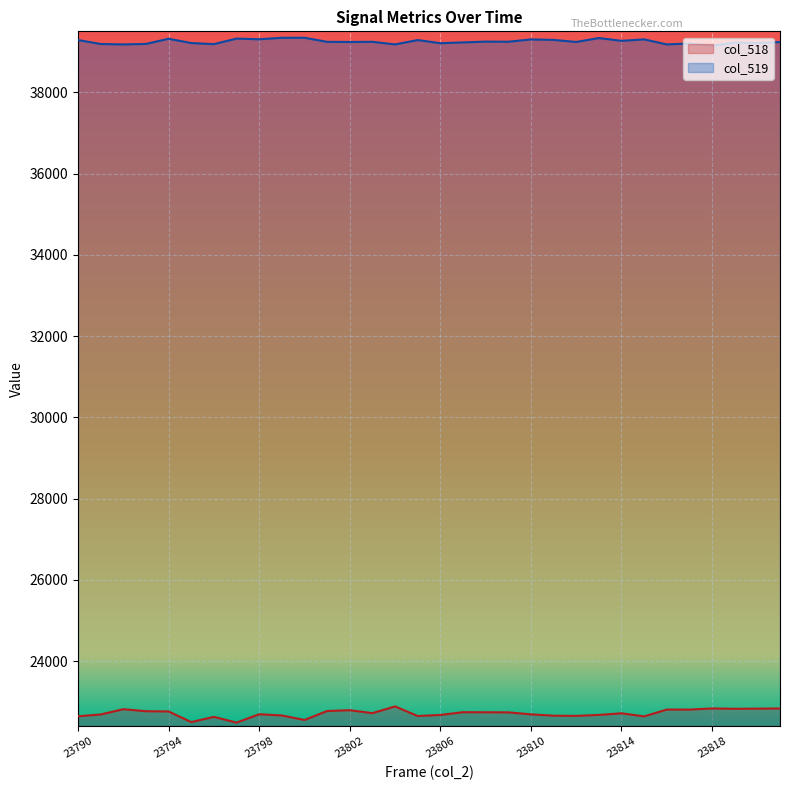

Reading left to right, transcribe all the data shown in this chart.

col_518: 23790=22640	23791=22683	23792=22814	23793=22764	23794=22758	23795=22497	23796=22625	23797=22484	23798=22690	23799=22660	23800=22549	23801=22769	23802=22789	23803=22717	23804=22882	23805=22646	23806=22672	23807=22740	23808=22738	23809=22736	23810=22687	23811=22654	23812=22649	23813=22673	23814=22713	23815=22637	23816=22805	23817=22804	23818=22832	23819=22824	23820=22827	23821=22832
col_519: 23790=39286	23791=39188	23792=39178	23793=39190	23794=39317	23795=39212	23796=39185	23797=39321	23798=39305	23799=39341	23800=39342	23801=39241	23802=39238	23803=39242	23804=39178	23805=39285	23806=39208	23807=39227	23808=39247	23809=39244	23810=39301	23811=39289	23812=39238	23813=39335	23814=39266	23815=39302	23816=39178	23817=39201	23818=39143	23819=39223	23820=39213	23821=39237